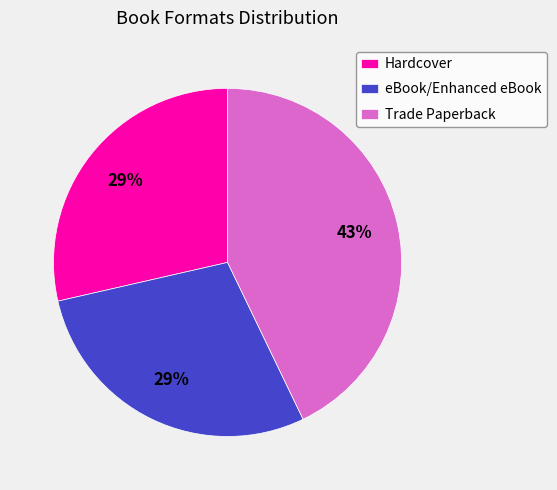

To the nearest percent, what is the average slice percentage?

33%